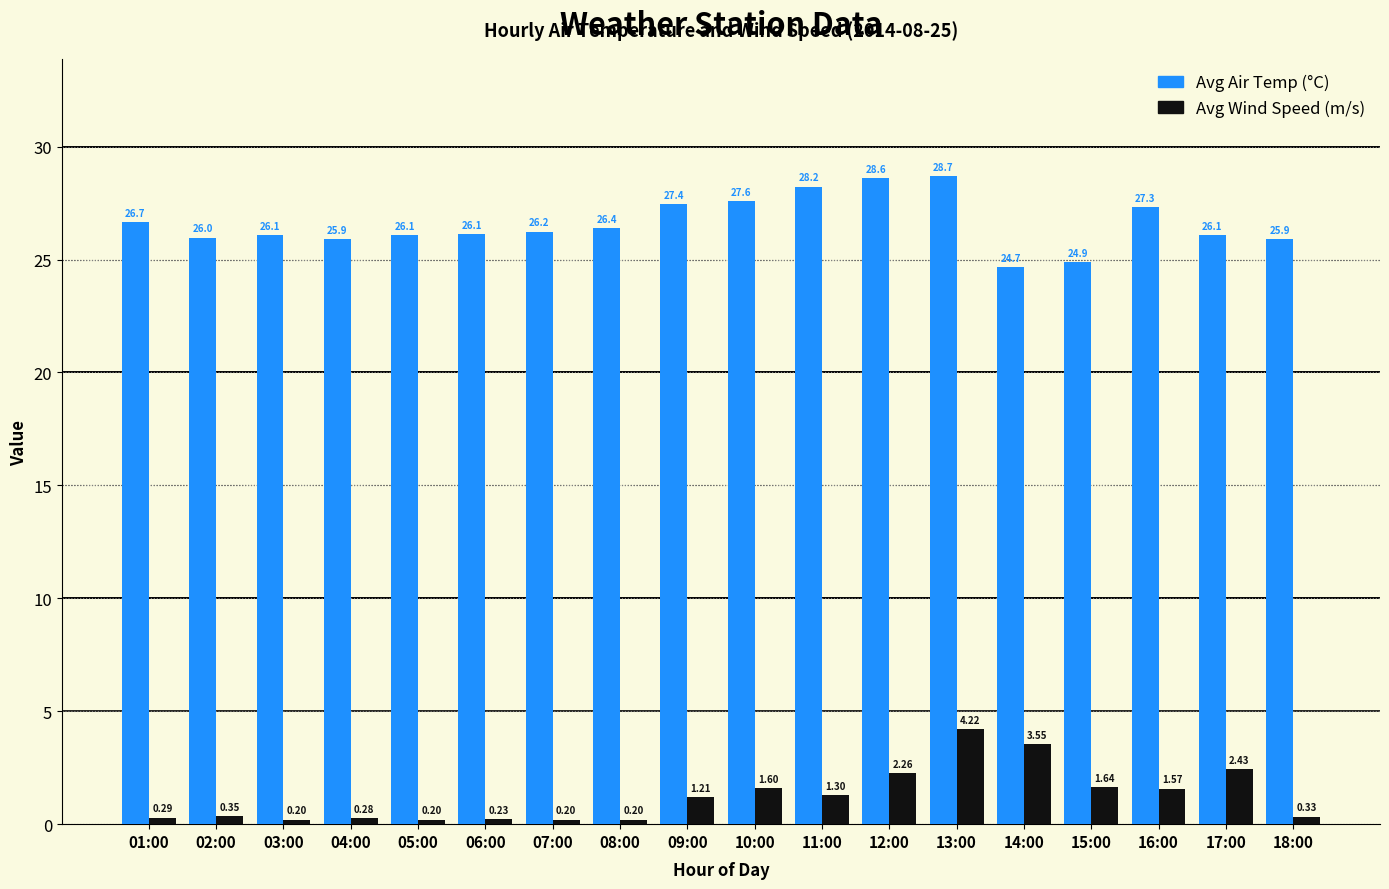

What is the difference between the highest and lowest values at 06:00?

25.9